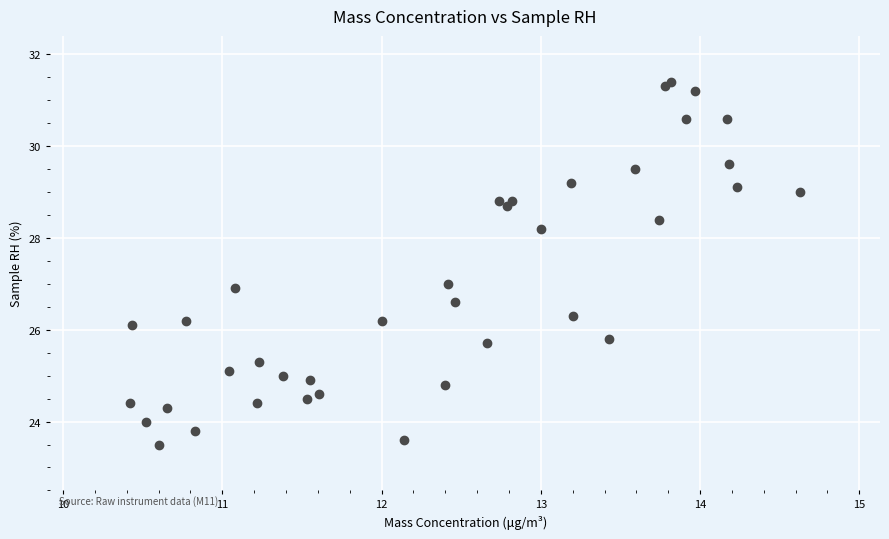

What is the range of X values (max minus min)?

4.2